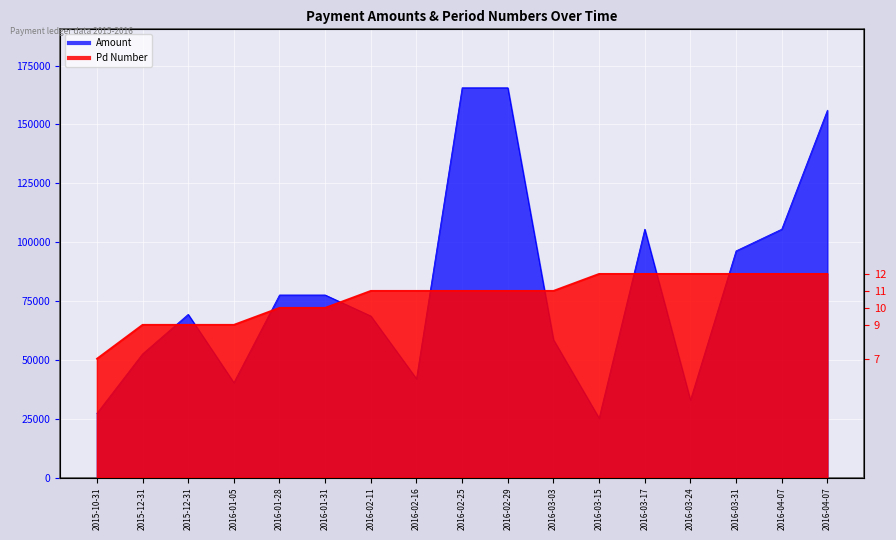

How many data points in Amount are above 69297?

9